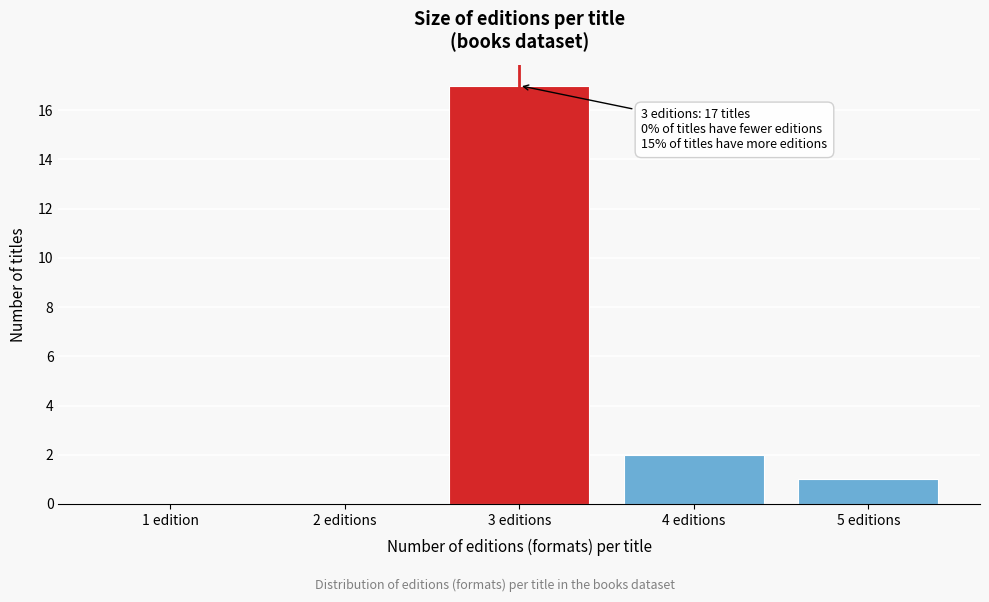

Reading right to left, extract all data points from this chart.

5 editions=1	4 editions=2	3 editions=17	2 editions=0	1 edition=0